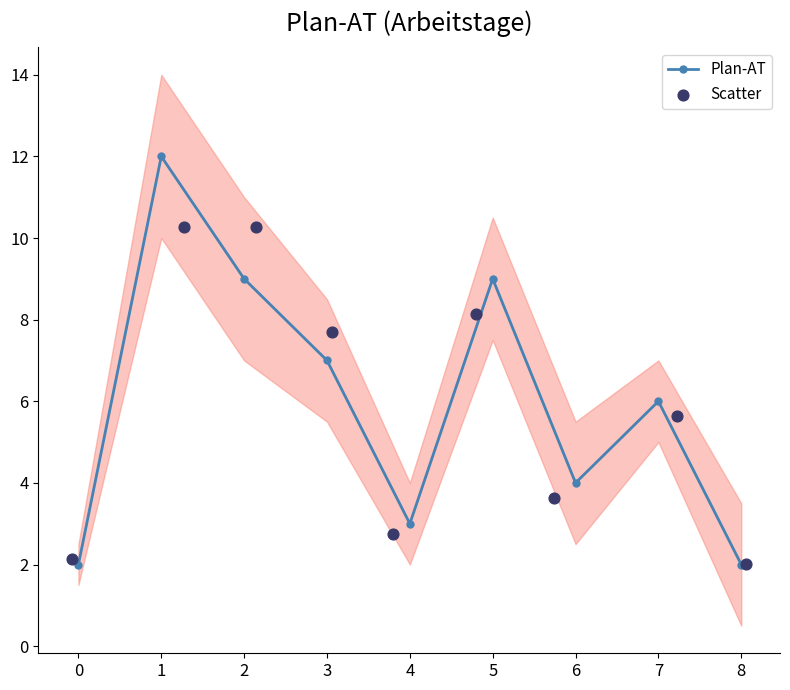

Which series has the widest spread of Y values?

Plan-AT